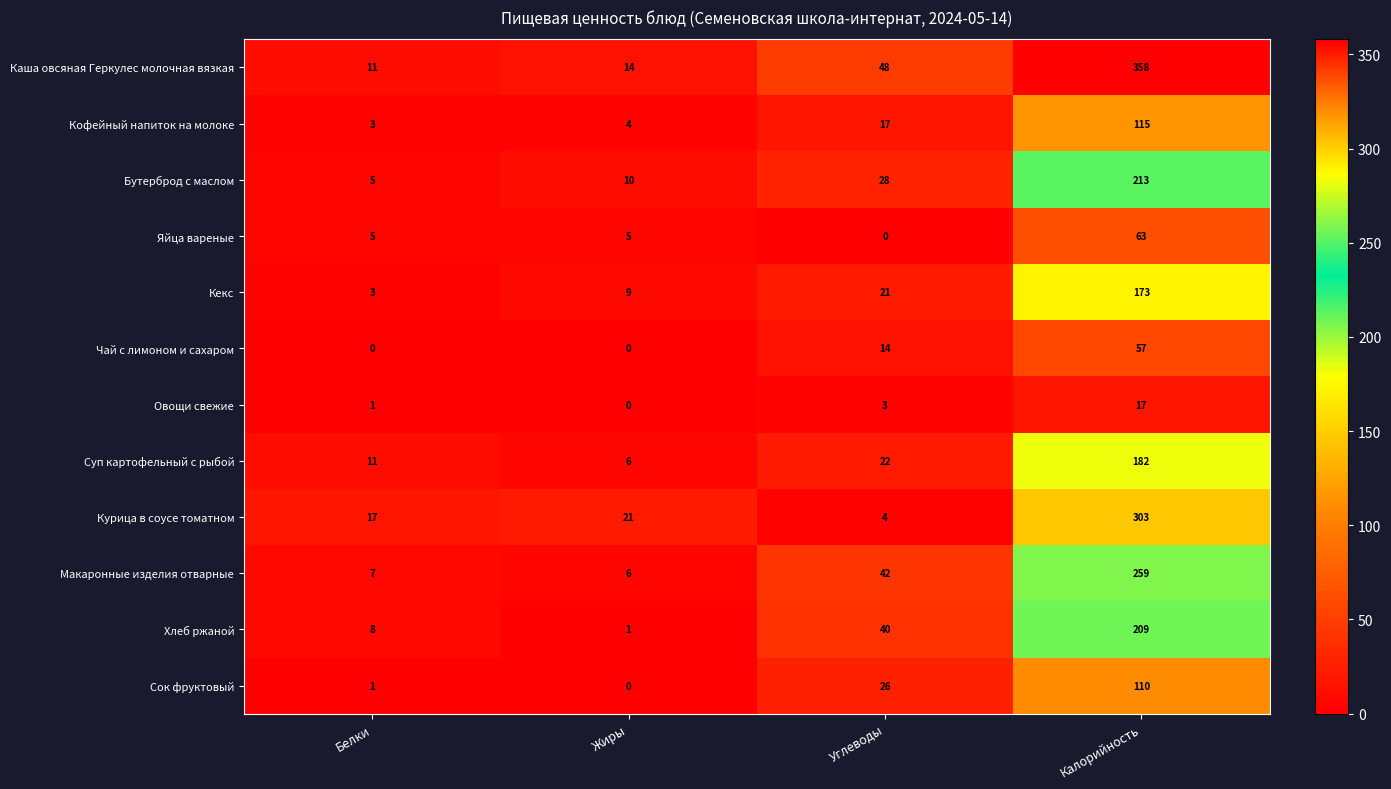

What is the average value of the Суп картофельный с рыбой series?

55